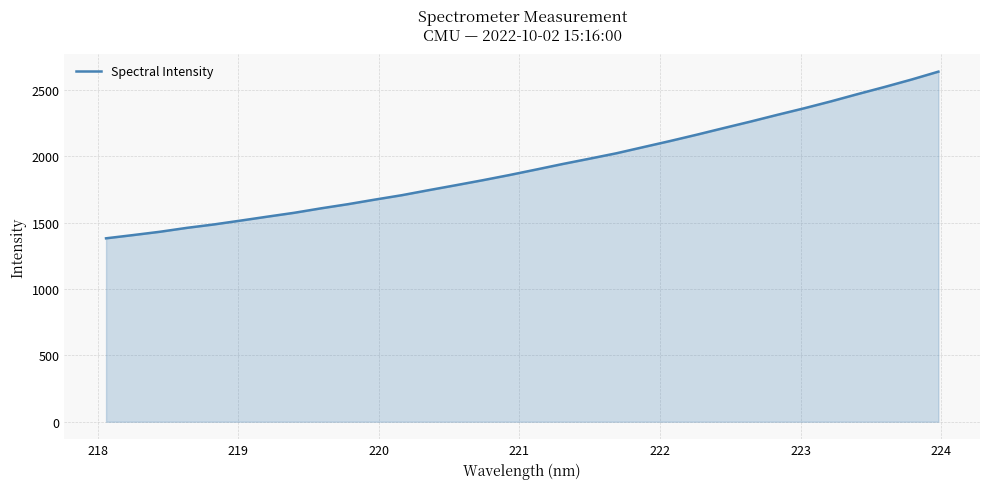

What is the smallest value displayed?

1382.5